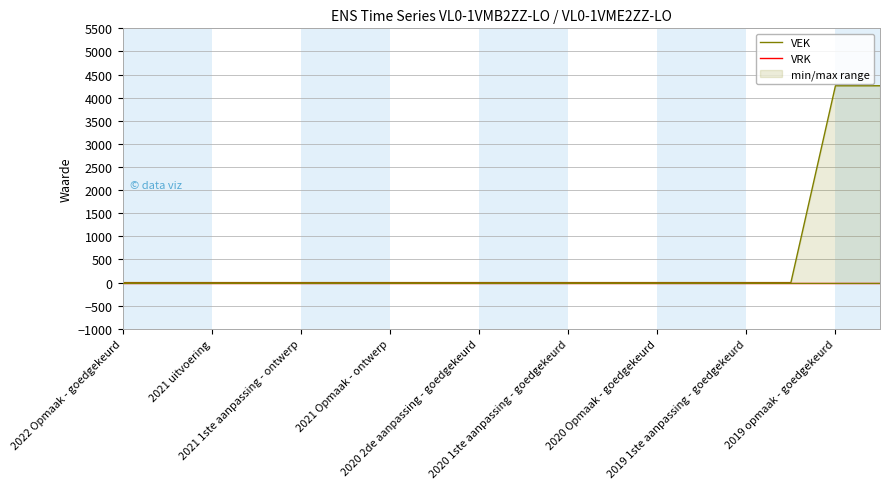

What is the highest value of the VEK series?

4258